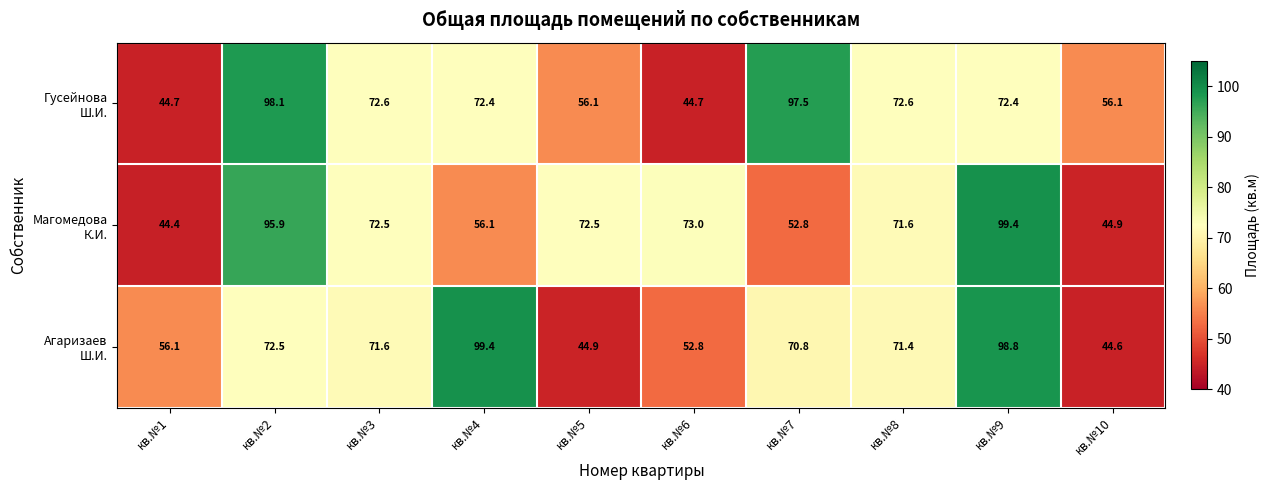

What is the difference between the highest and lowest values at кв.№7?

44.7